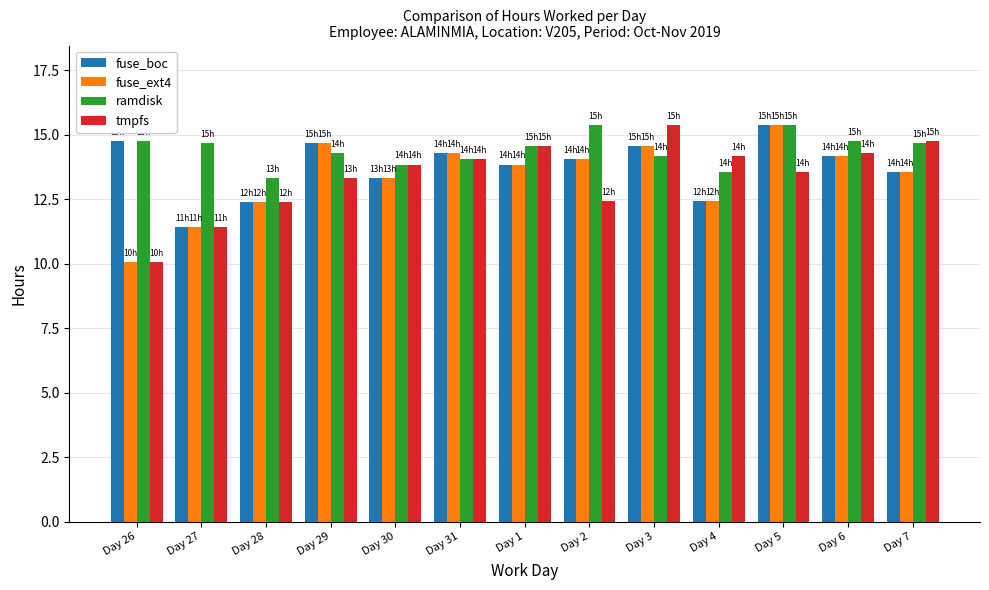

How many bars are there in total?

52